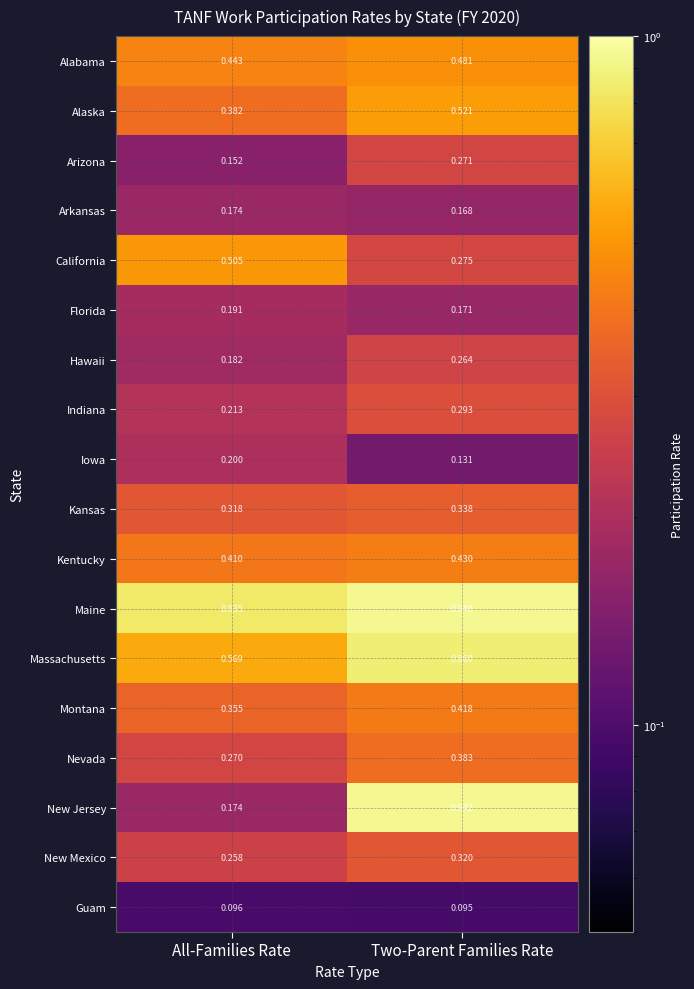

Which category has the lowest value across all series?

Two-Parent Families Rate